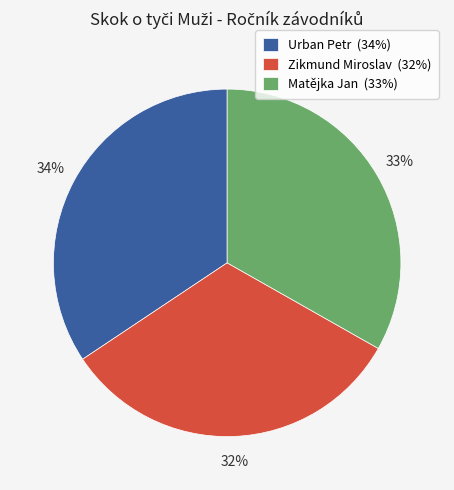

How many segments does this pie chart have?

3